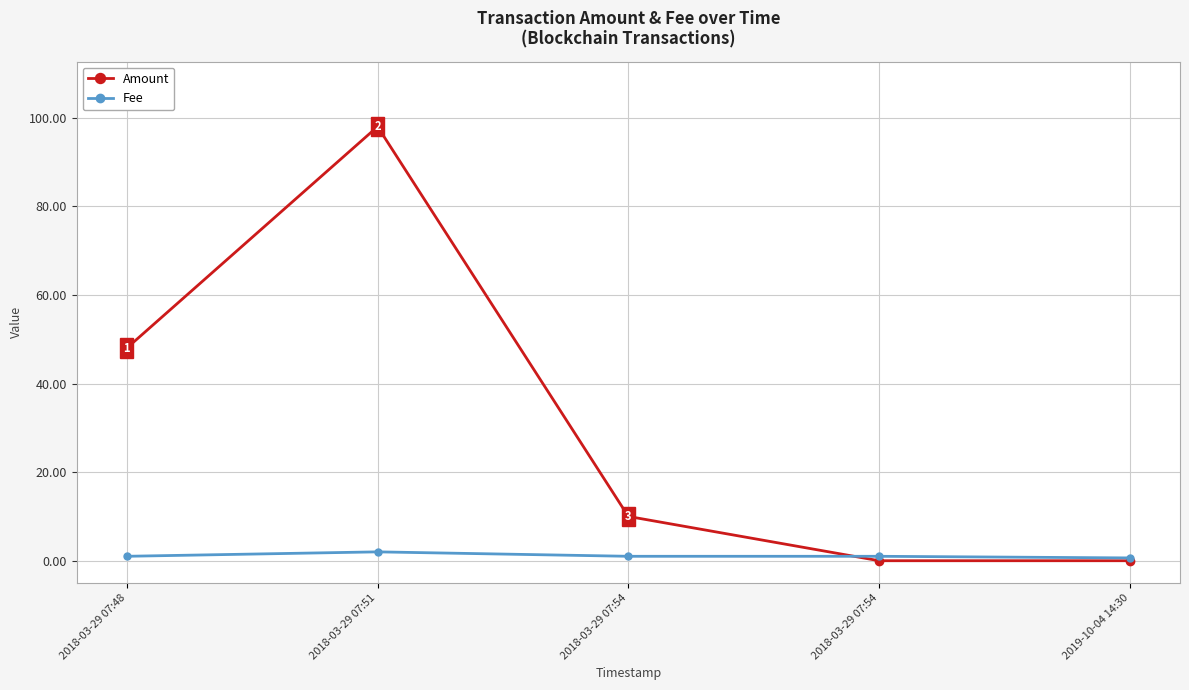

How many data points in Amount are less than 10?

2